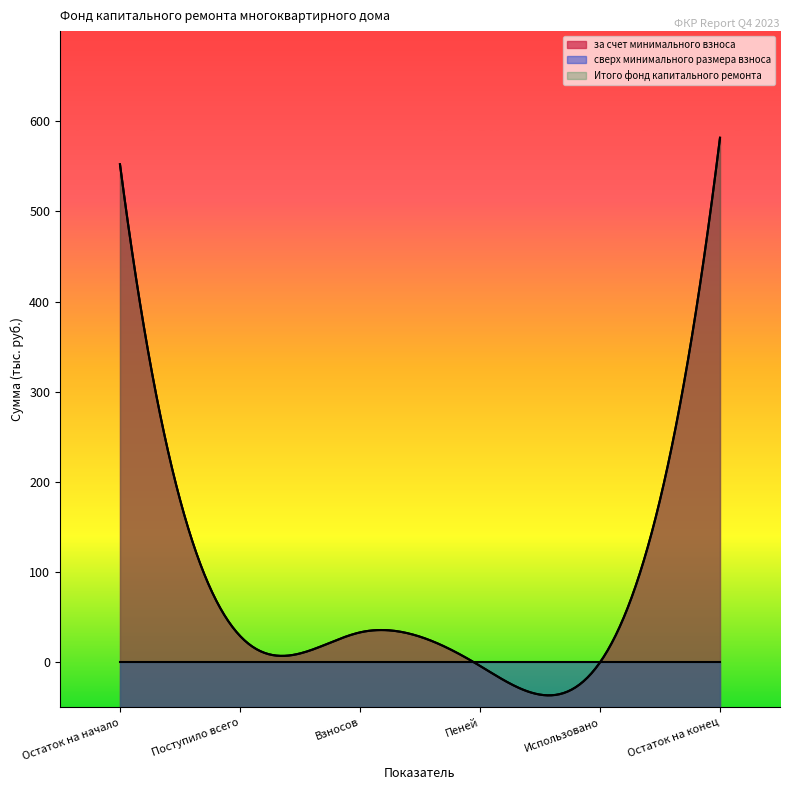

Does the chart have visible grid lines?

No